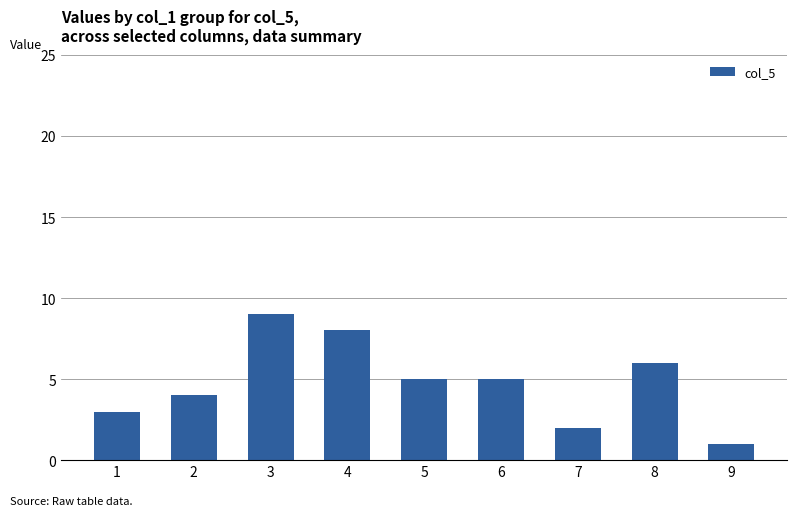

What is the value of the 6th bar from the left?

5